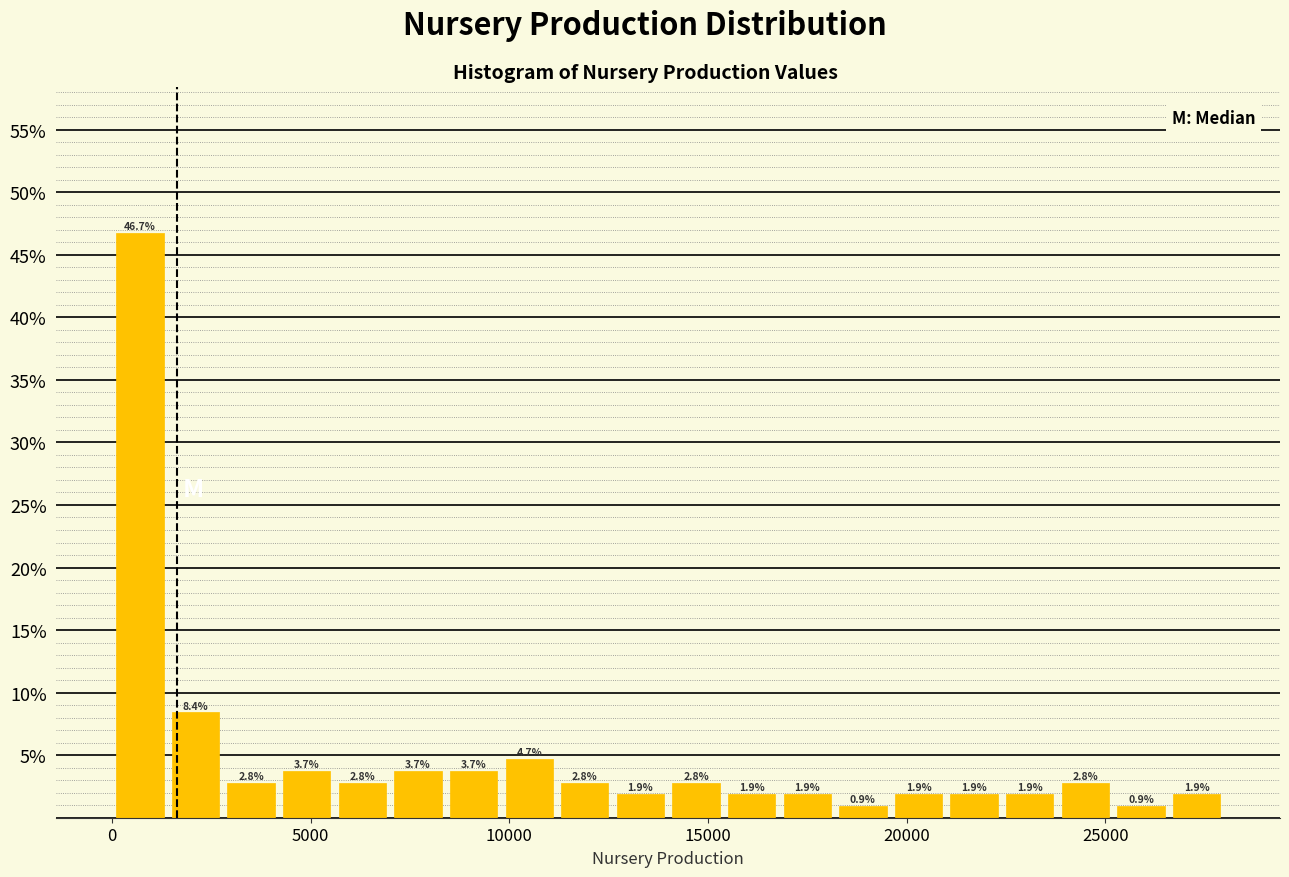

Read against the x-axis, roughly where is the centre of the tallest bar?

500